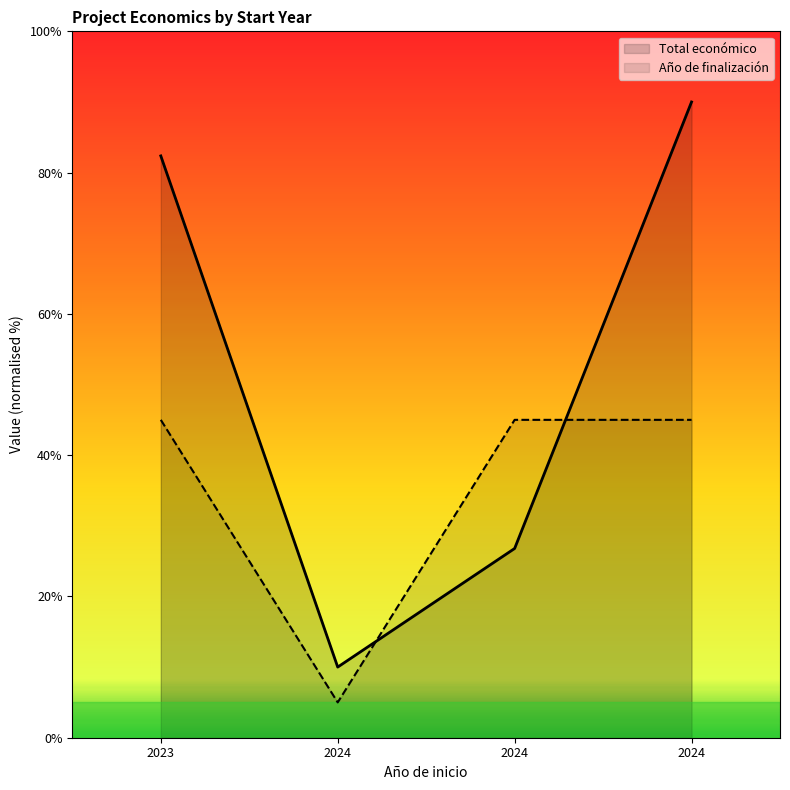

Which series has the largest total across all categories?

Total económico